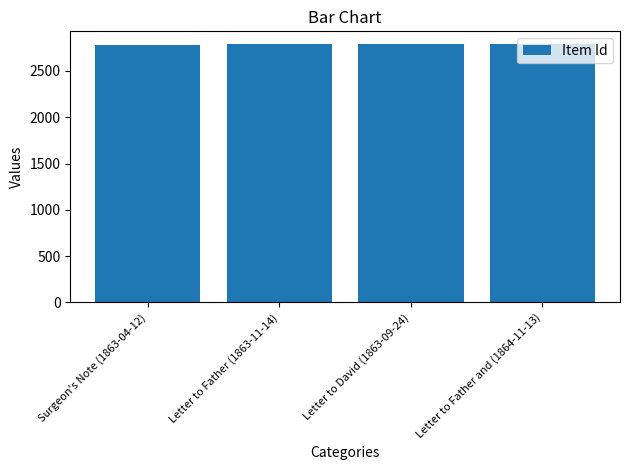

How many series are shown in this chart?

1